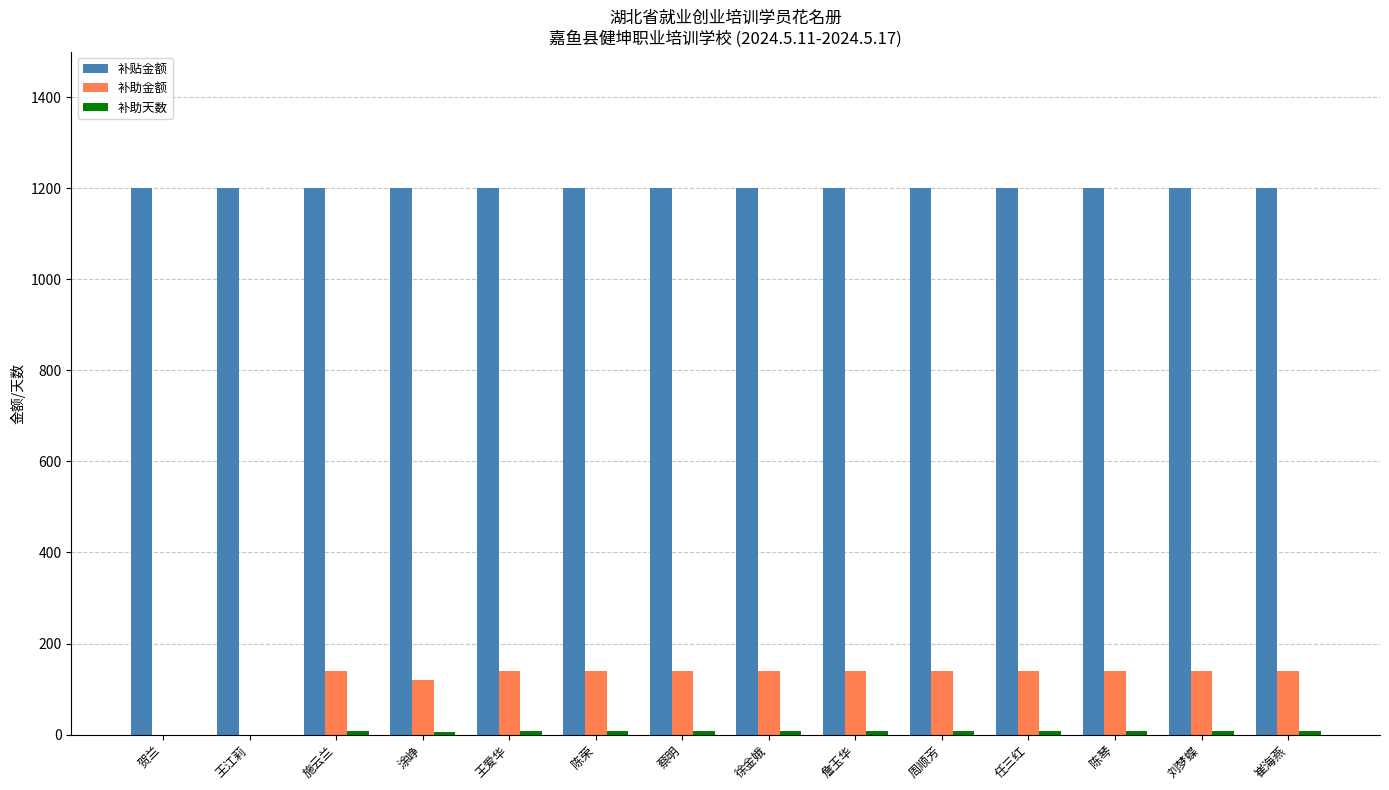

The value of 补助金额 at 周顺芳 is 207. True or false?

False